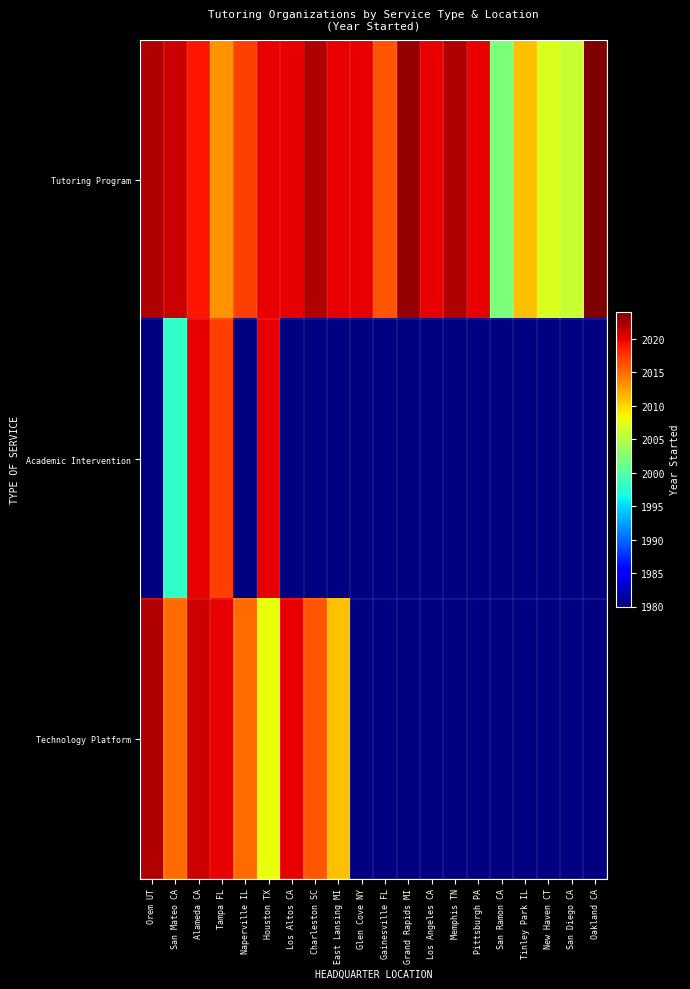

What is the greatest value displayed?

2024.0